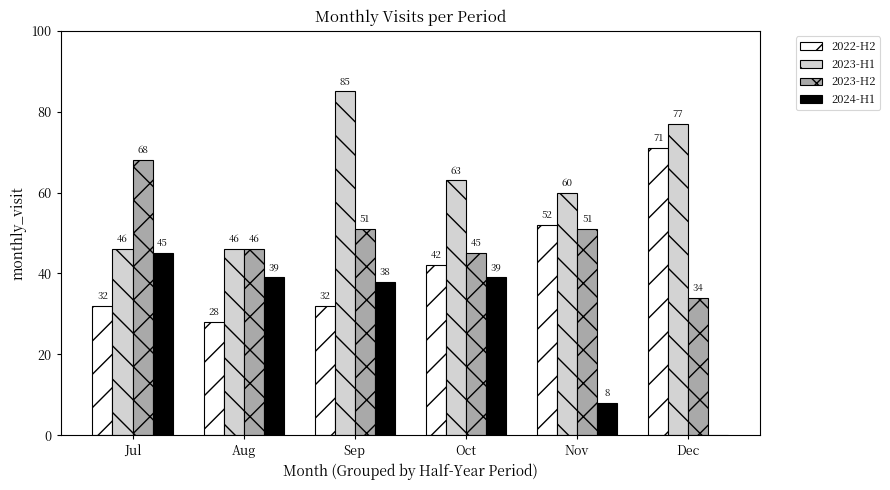

Are the bars horizontal?

No